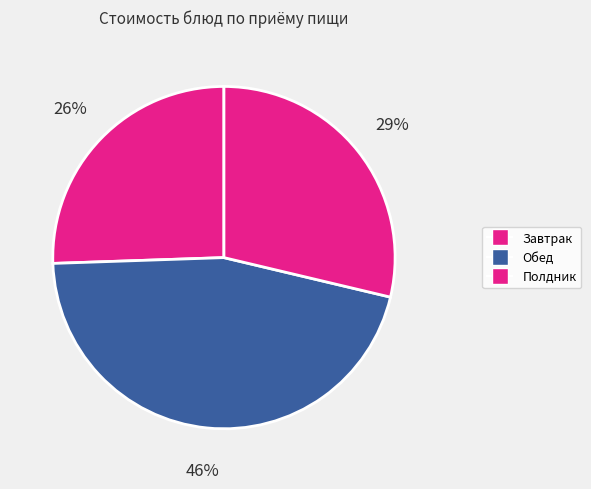

How many segments does this pie chart have?

3